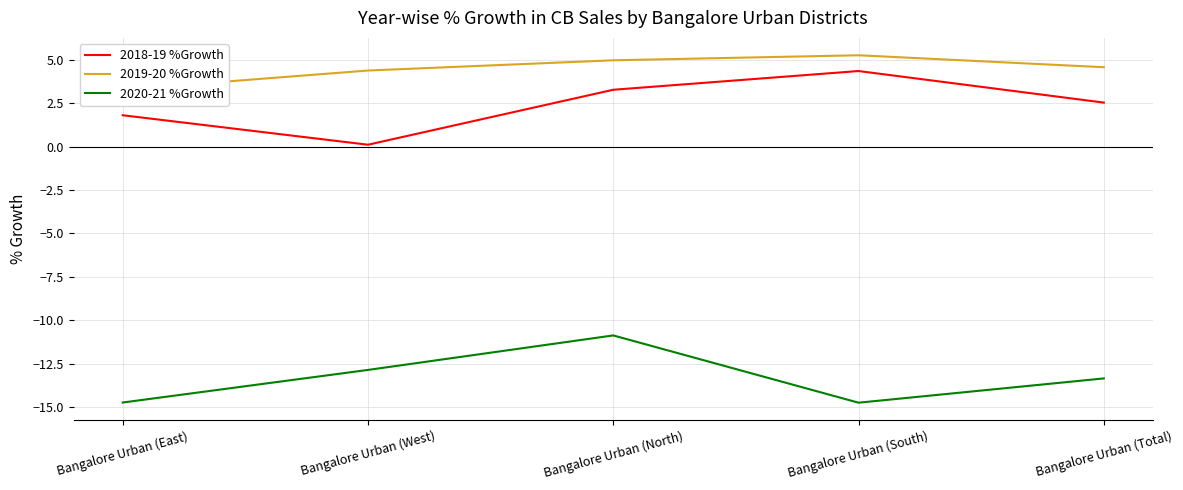

The 2018-19 %Growth series shows 1.0 at Bangalore Urban (East). True or false?

False